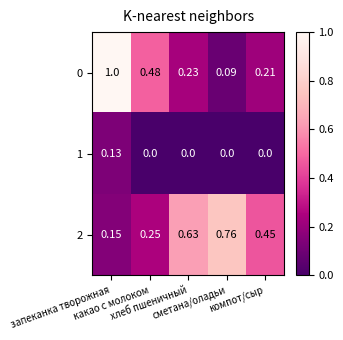

At сметана/оладьи, list the series in order from largest to smallest.

2, 0, 1